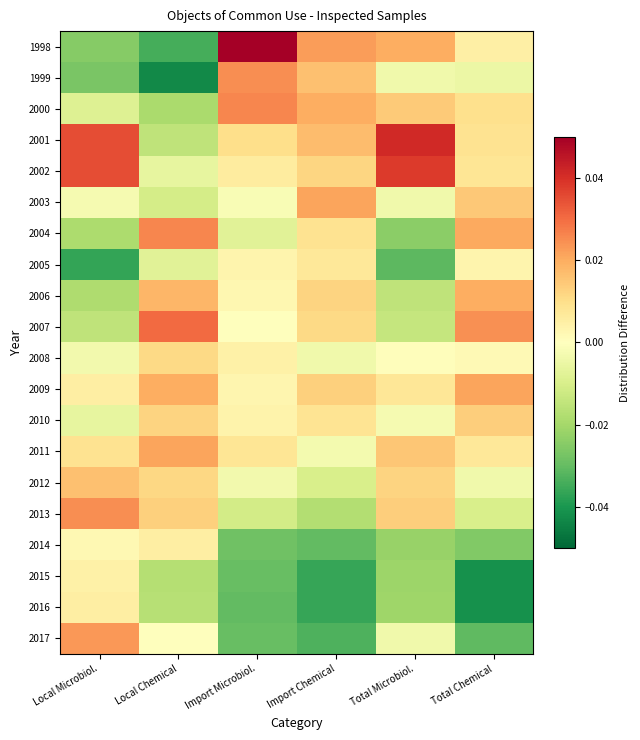

At which category does the chart reach its peak across all series?

Import Microbiol.